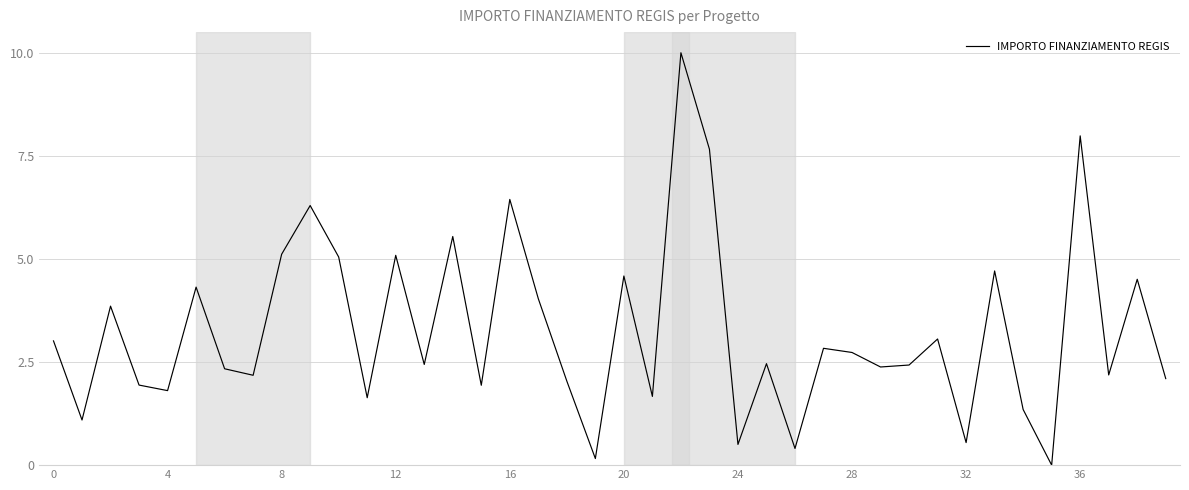

Count the number of data series in this chart.

1